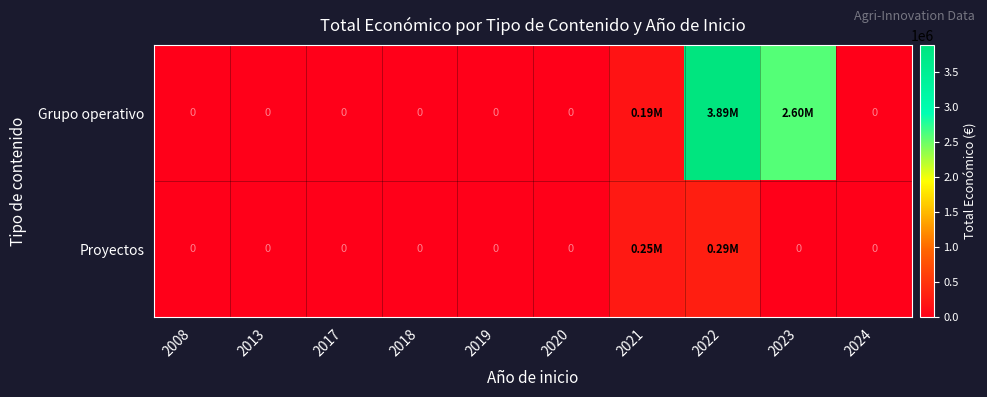

What is the sum of all Grupo operativo values?

6671239